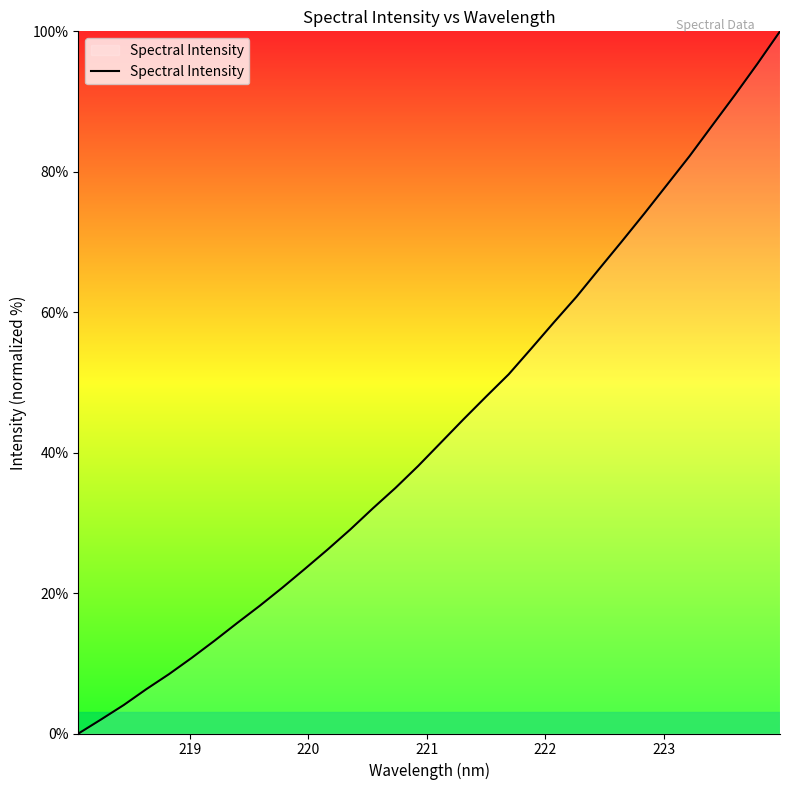

What is the difference between the maximum and minimum values?

100.0